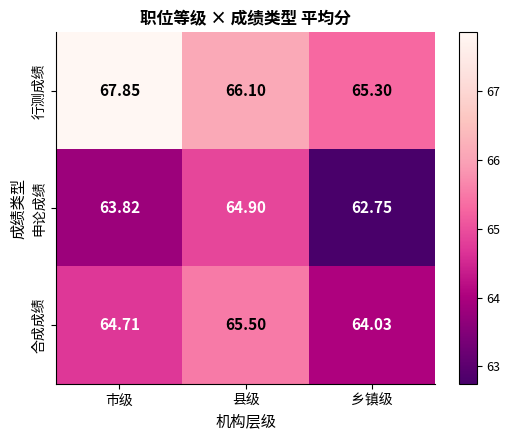

What is the minimum value shown in the chart?

62.8